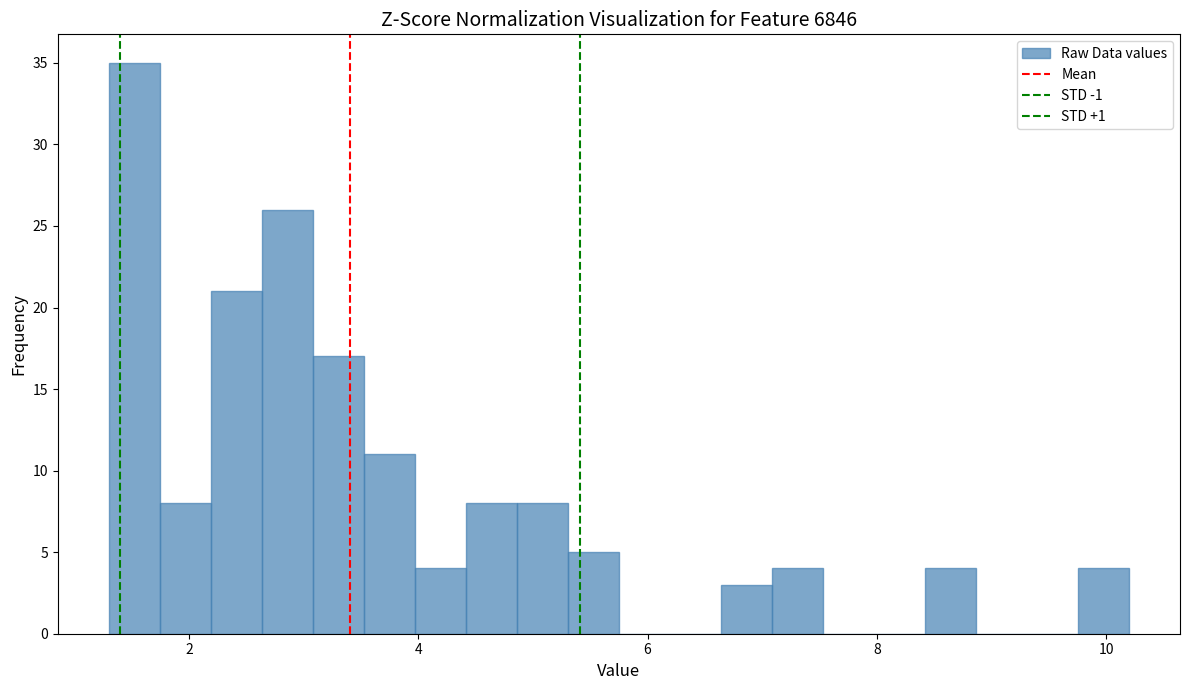

Around what value on the x-axis is the tallest bar? Give the approximate position of its centre, as read against the axis.

1.6